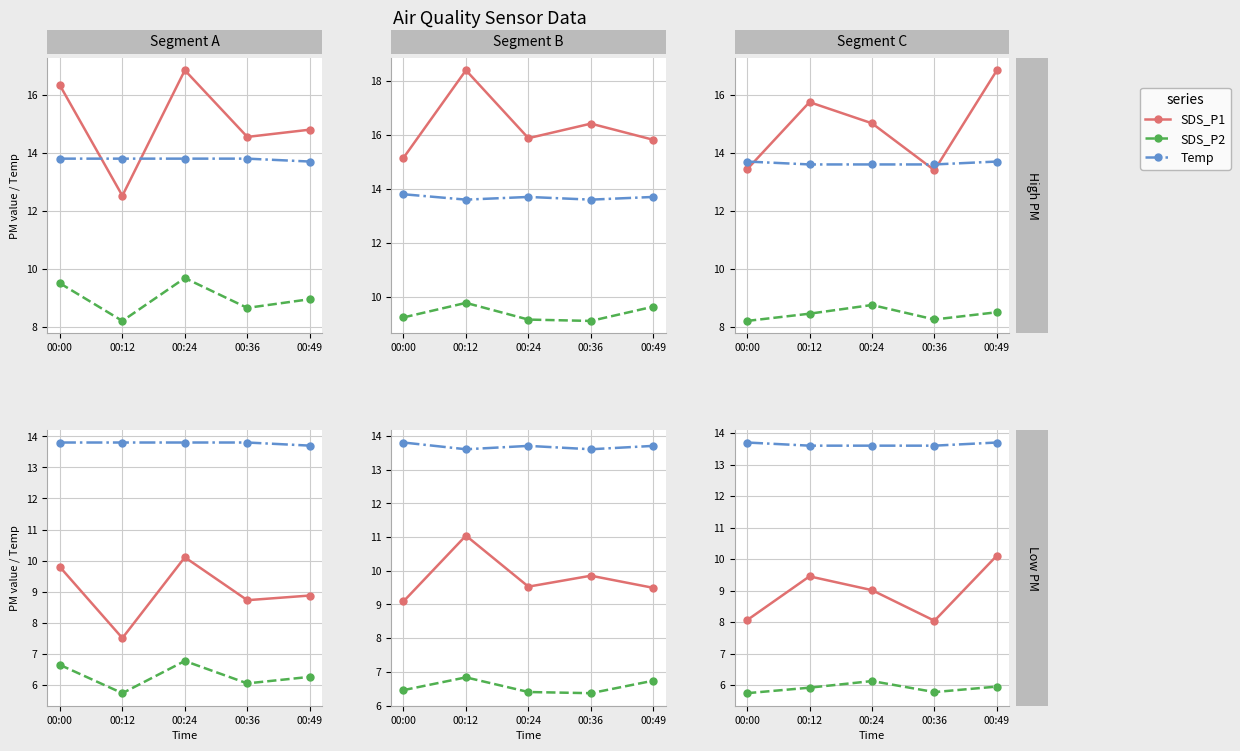

What is the spread (max minus min) of values at 00:12?

7.7